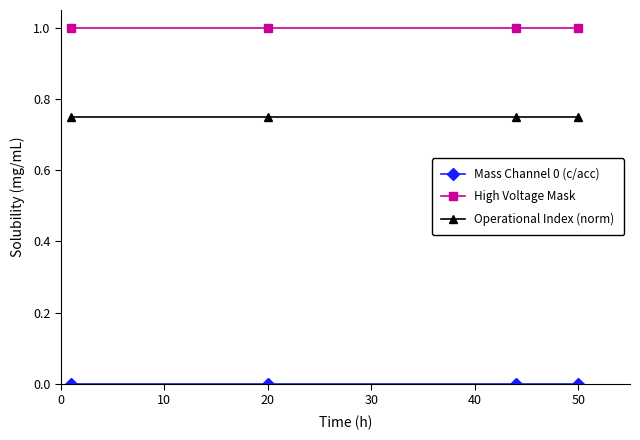

True or false: High Voltage Mask has more than 1 interior local peaks.

False